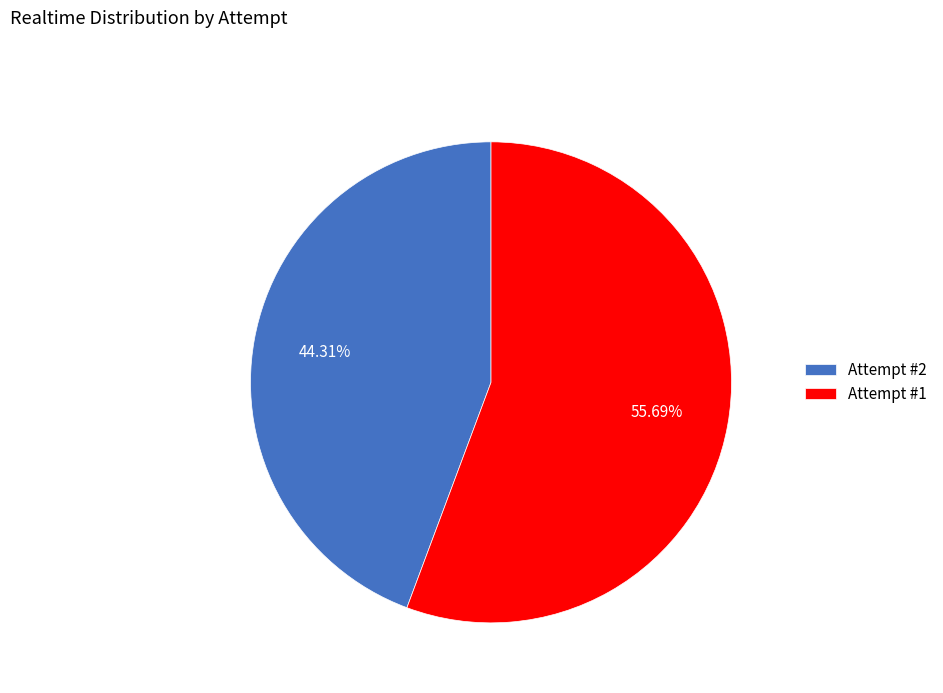

Which slice represents more than half of the pie?

Attempt #1